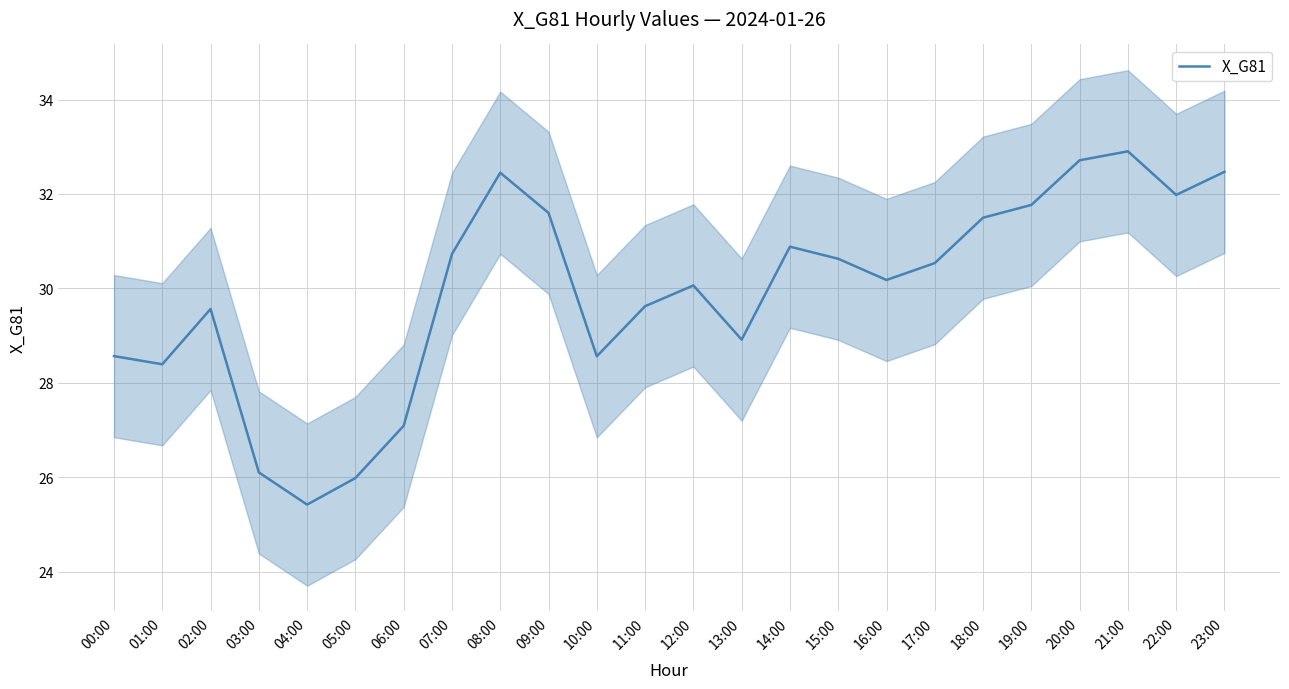

List the labels in order of value, smallest first.

04:00, 05:00, 03:00, 06:00, 01:00, 10:00, 00:00, 13:00, 02:00, 11:00, 12:00, 16:00, 17:00, 15:00, 07:00, 14:00, 18:00, 09:00, 19:00, 22:00, 08:00, 23:00, 20:00, 21:00